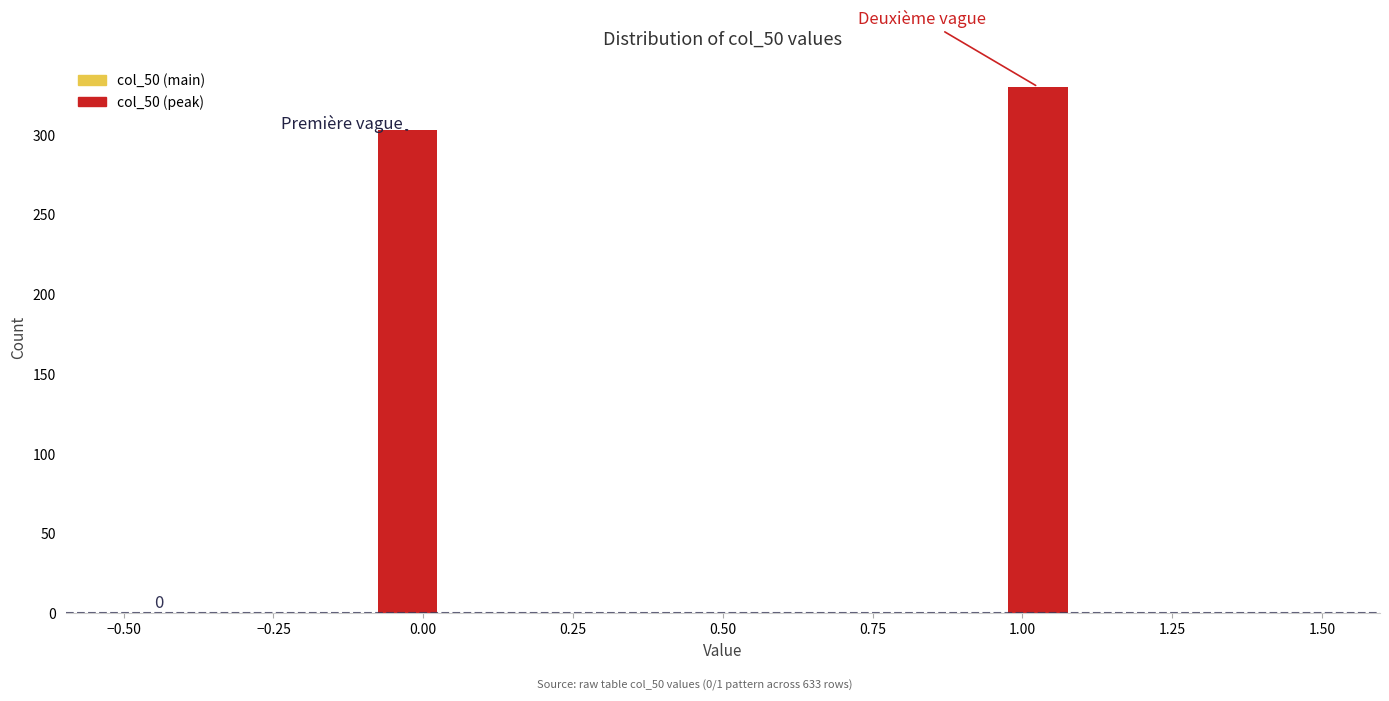

Read against the x-axis, roughly where is the centre of the tallest bar?

1.05